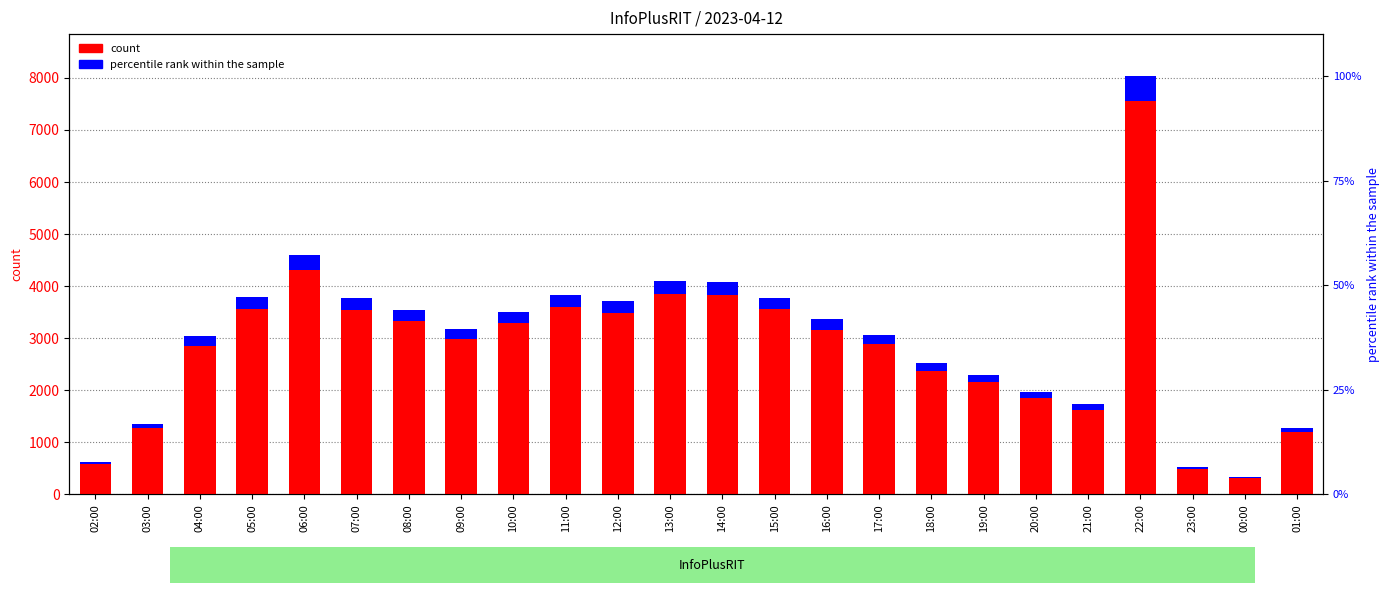

Reading left to right, extract all data points from this chart.

count: 629.0	1361.0	3037.0	3786.0	4590.0	3770.0	3549.0	3181.0	3508.0	3829.0	3706.0	4100.0	4071.0	3782.0	3365.0	3070.0	2531.0	2303.0	1966.0	1729.0	8038.0	525.0	333.0	1271.0
percentile rank within the sample: 37.7	81.7	182.2	227.2	275.4	226.2	212.9	190.9	210.5	229.7	222.4	246.0	244.3	226.9	201.9	184.2	151.9	138.2	118.0	103.7	482.3	31.5	20.0	76.3